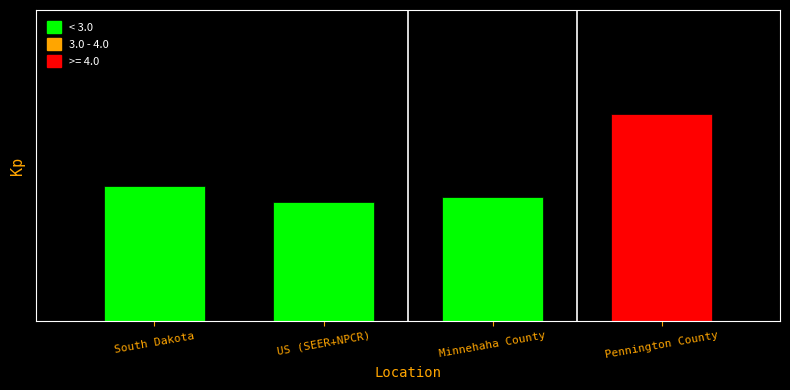

Reading left to right, extract all data points from this chart.

South Dakota=2.6	US (SEER+NPCR)=2.3	Minnehaha County=2.4	Pennington County=4.0